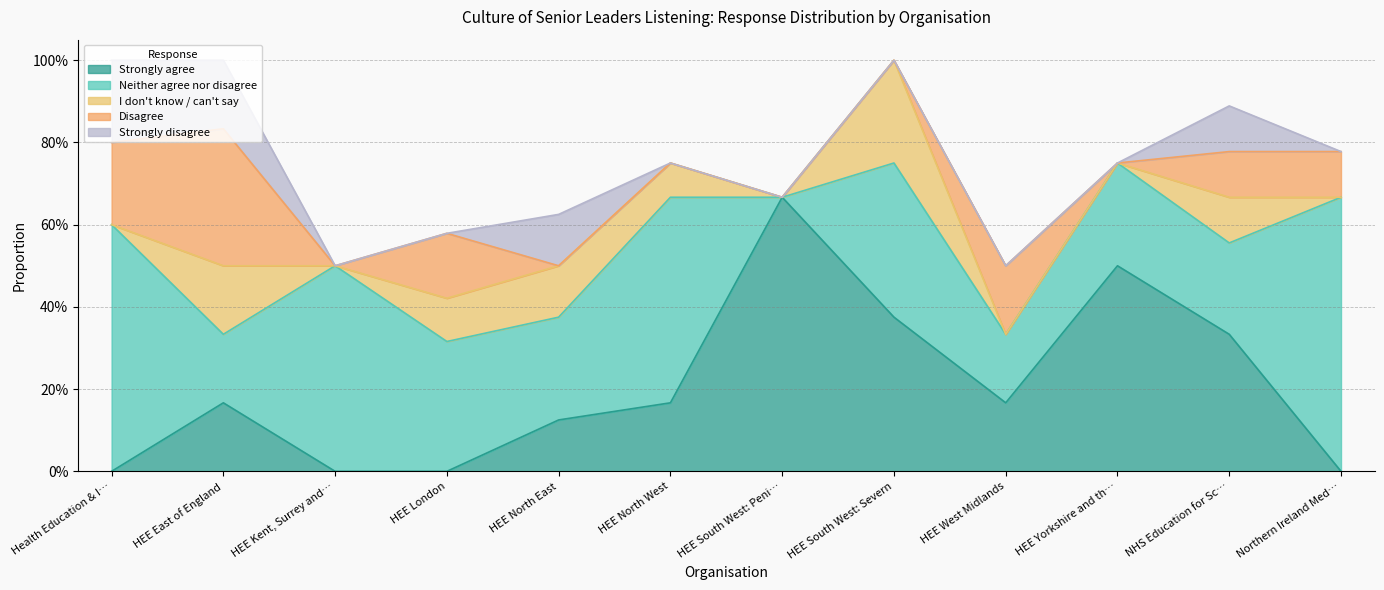

At which label does Strongly agree reach its peak?

HEE South West: Peni…